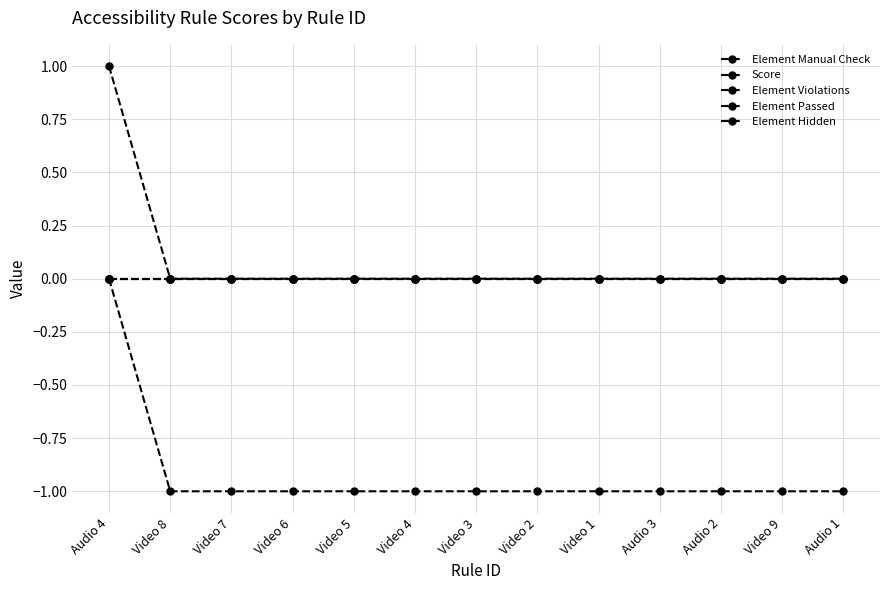

Which series has the largest total across all categories?

Element Manual Check